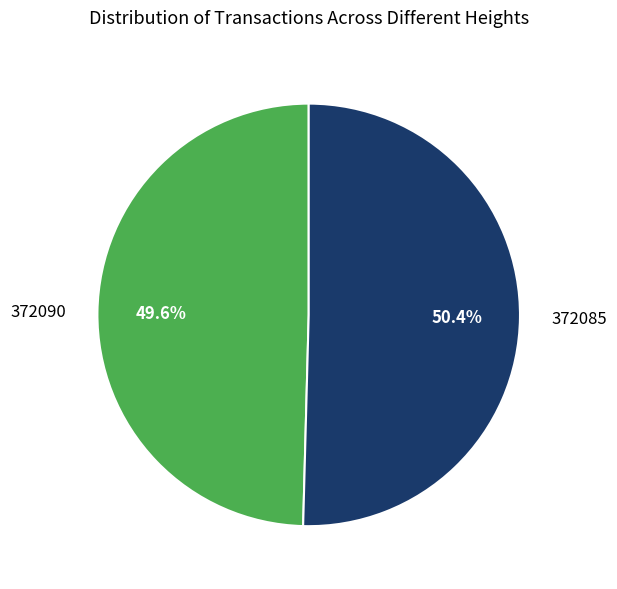

Which has a higher value, 372085 or 372090?

372085